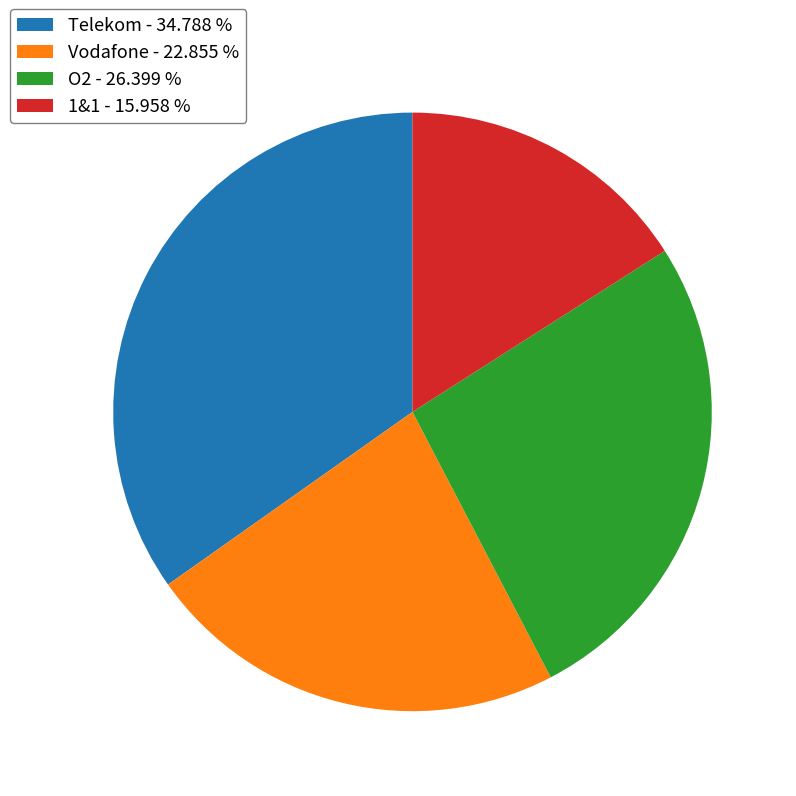

Which has a higher value, Telekom or 1&1?

Telekom